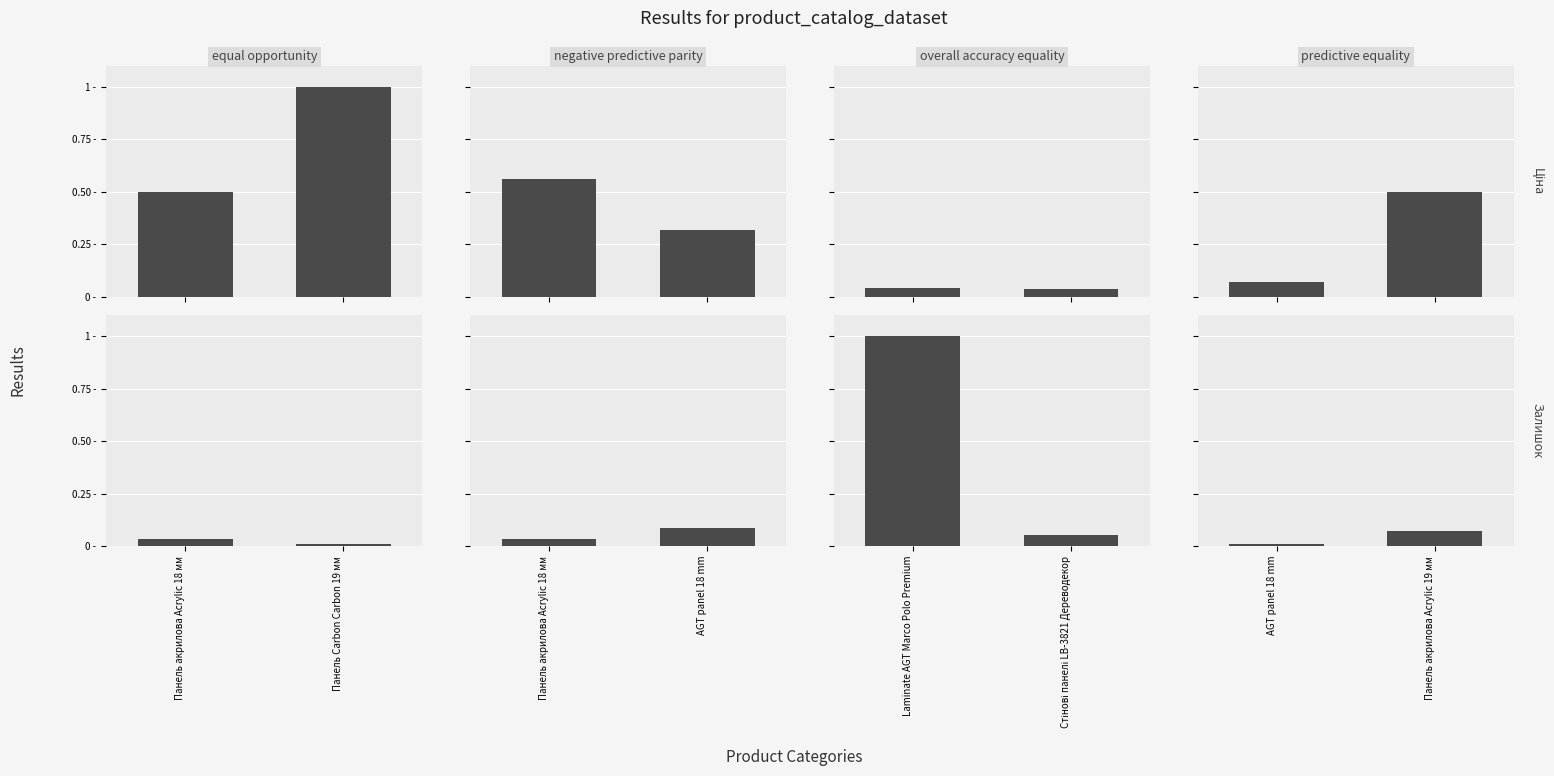

Which series changed the most between AGT panel 18 mm and Панель акрилова Acrylic 19 мм?

Ціна